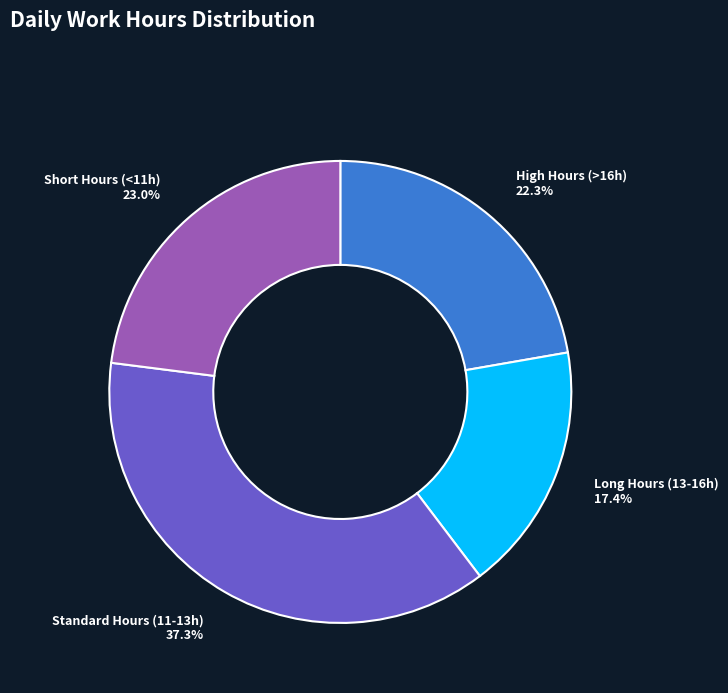

Which category has the smallest portion of the pie?

Long Hours (13-16h)